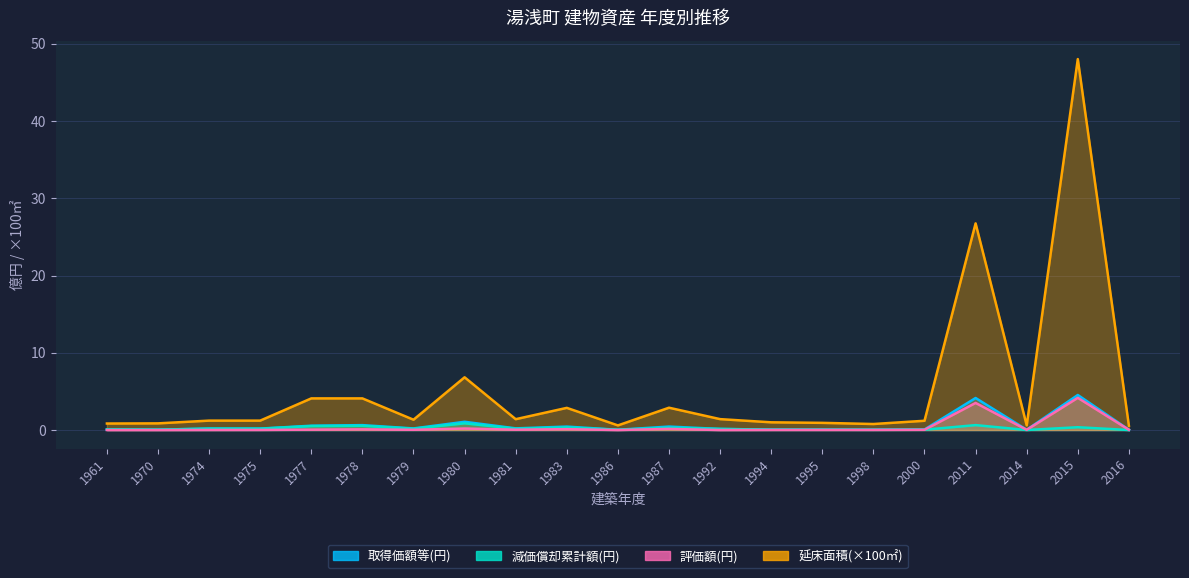

How many data points does each series have?

21